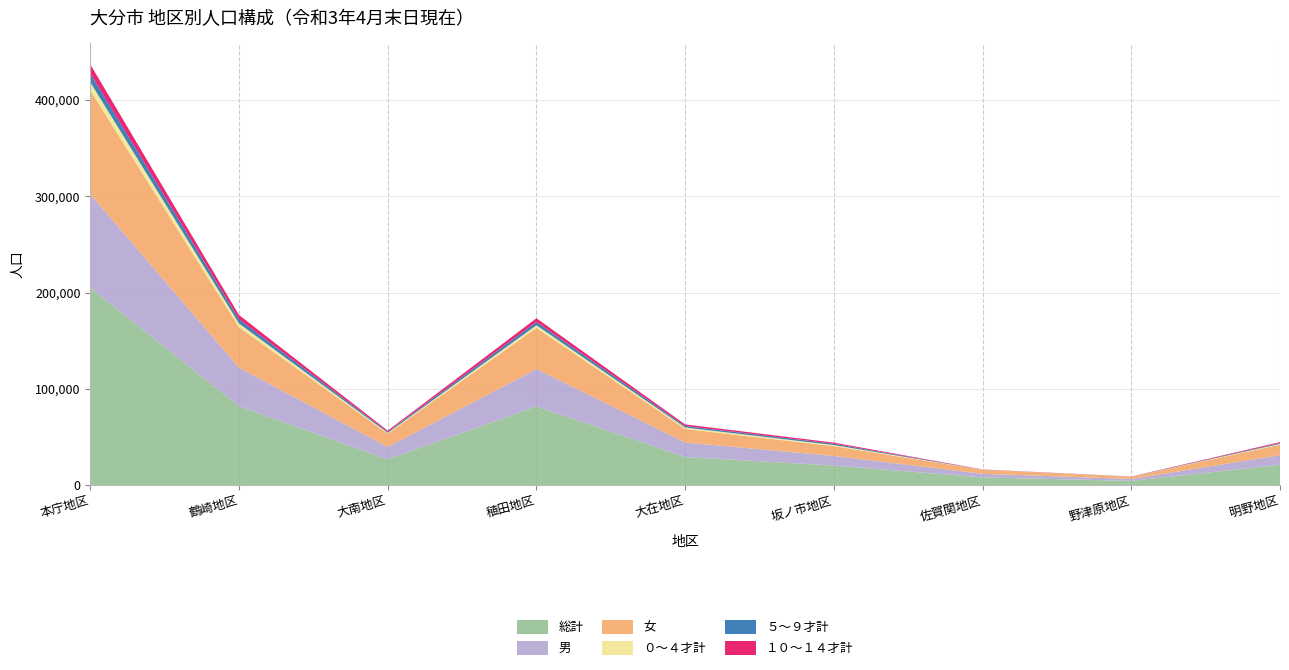

Reading left to right, extract all data points from this chart.

総計: 本庁地区=205007	鶴崎地区=81918	大南地区=26687	稙田地区=81647	大在地区=29111	坂ノ市地区=20180	佐賀関地区=7913	野津原地区=4240	明野地区=20973
男: 本庁地区=97207	鶴崎地区=40004	大南地区=12793	稙田地区=38823	大在地区=15022	坂ノ市地区=9986	佐賀関地区=3724	野津原地区=2025	明野地区=10058
女: 本庁地区=107800	鶴崎地区=41914	大南地区=13894	稙田地区=42824	大在地区=14089	坂ノ市地区=10194	佐賀関地区=4189	野津原地区=2215	明野地区=10915
０～４才計: 本庁地区=8483	鶴崎地区=4026	大南地区=808	稙田地区=2710	大在地区=1525	坂ノ市地区=1109	佐賀関地区=68	野津原地区=78	明野地区=792
５～９才計: 本庁地区=9140	鶴崎地区=4315	大南地区=1128	稙田地区=3438	大在地区=1576	坂ノ市地区=1381	佐賀関地区=93	野津原地区=102	明野地区=839
１０～１４才計: 本庁地区=9408	鶴崎地区=4429	大南地区=1197	稙田地区=3834	大在地区=1637	坂ノ市地区=1187	佐賀関地区=157	野津原地区=150	明野地区=969